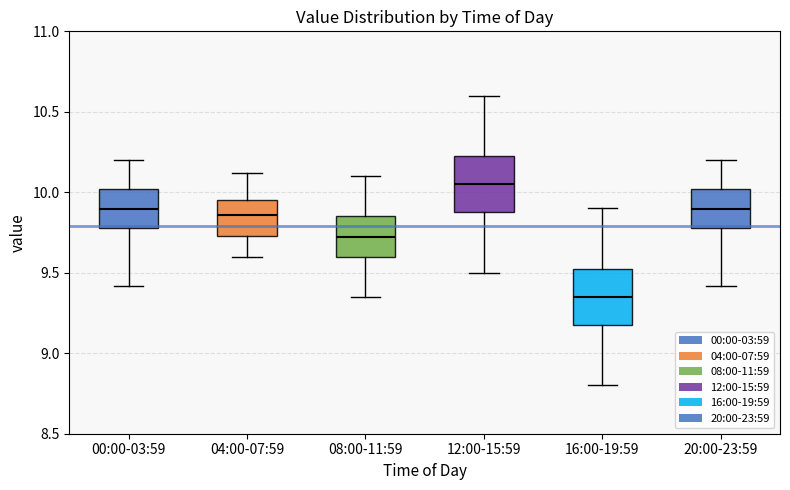

Which box's median line is the lowest?

16:00-19:59